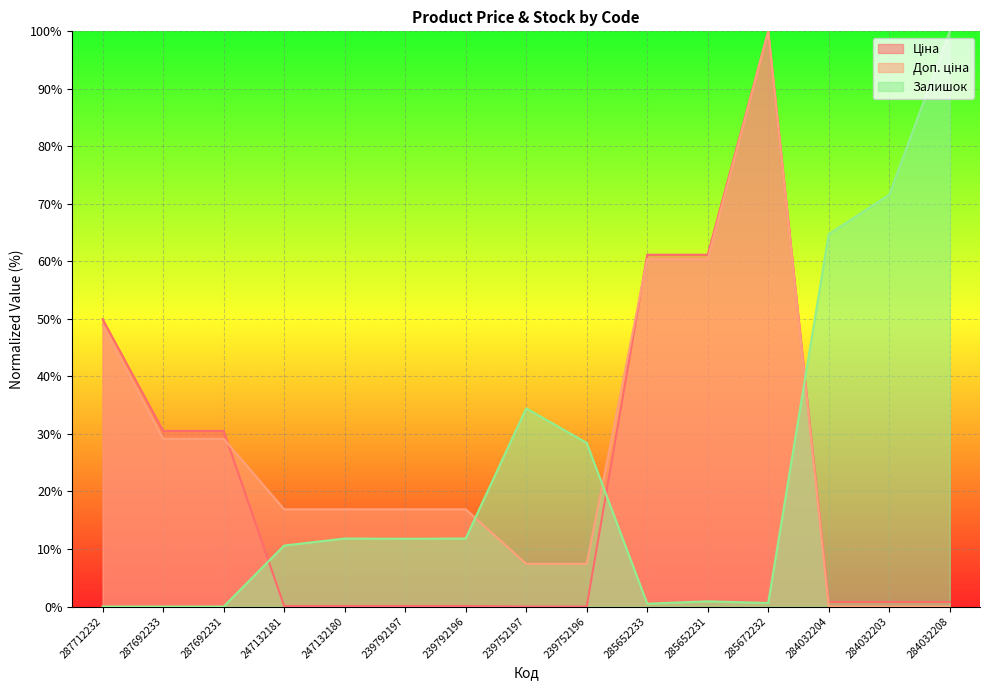

At which label does Ціна reach its peak?

285672232